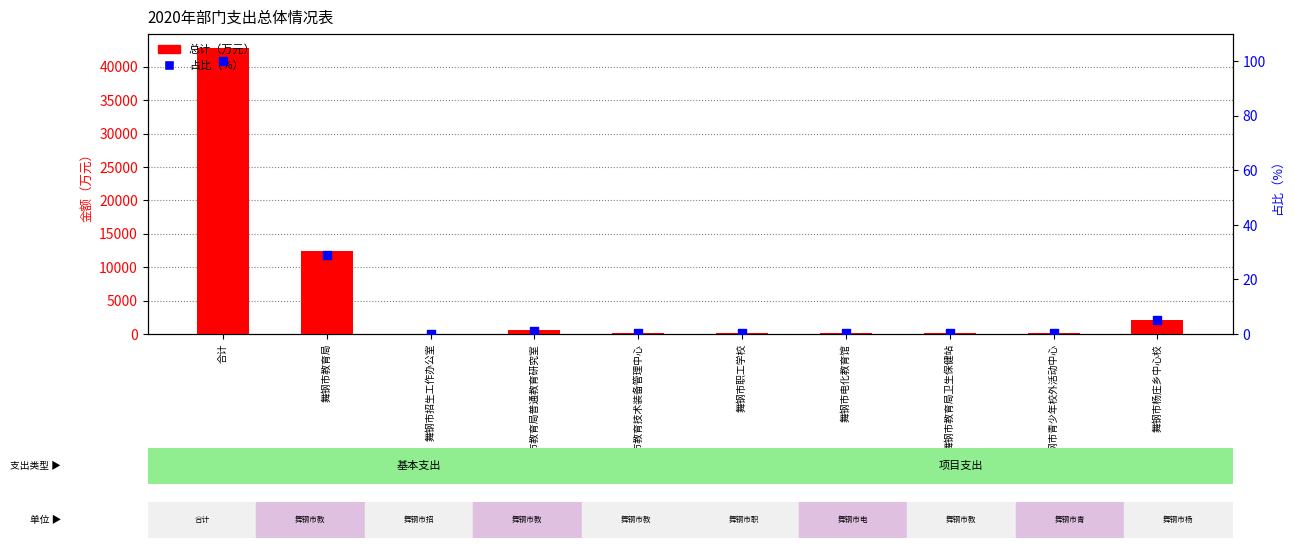

Which series has the largest Y range (max minus min)?

总计